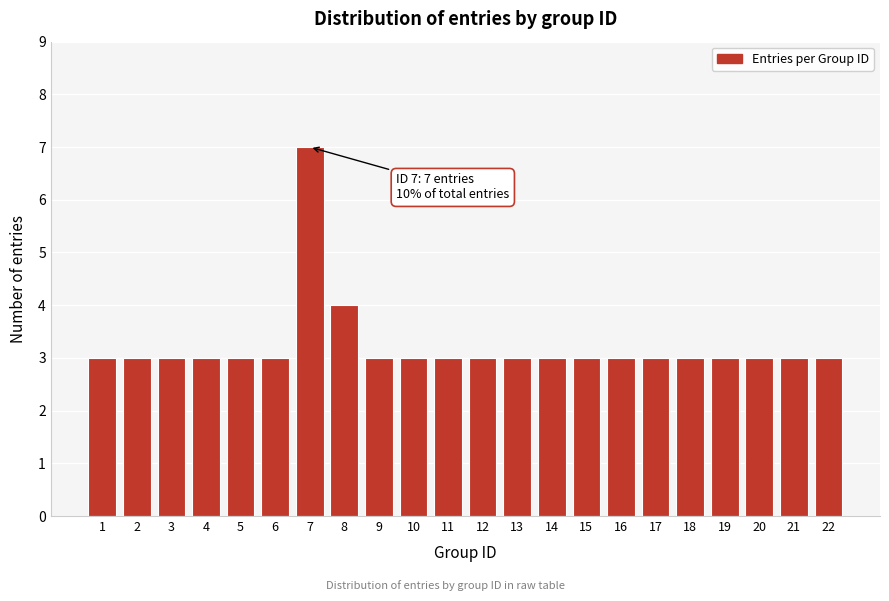

Reading right to left, what are all the values shown in this chart?

3	3	3	3	3	3	3	3	3	3	3	3	3	3	4	7	3	3	3	3	3	3